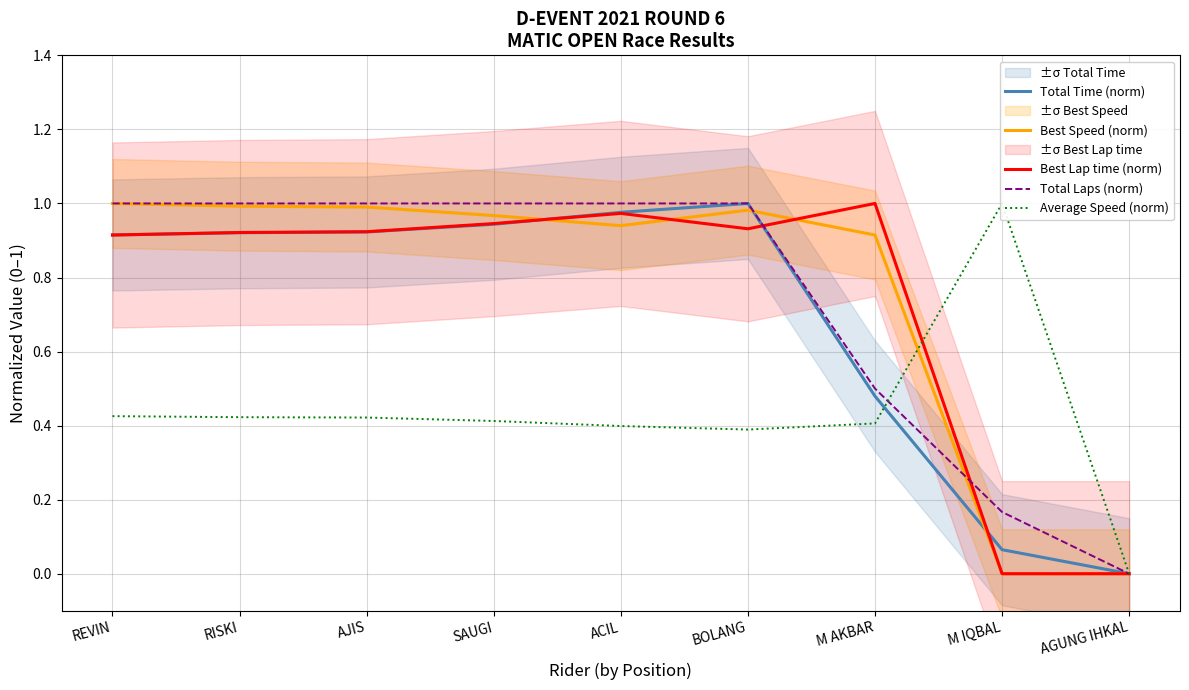

How many times do Average Speed (norm) and Best Lap time (norm) cross each other?

1